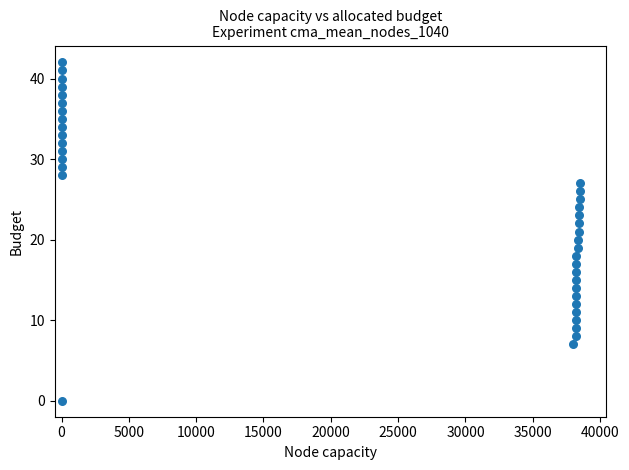

What is the range of X values (max minus min)?

38506